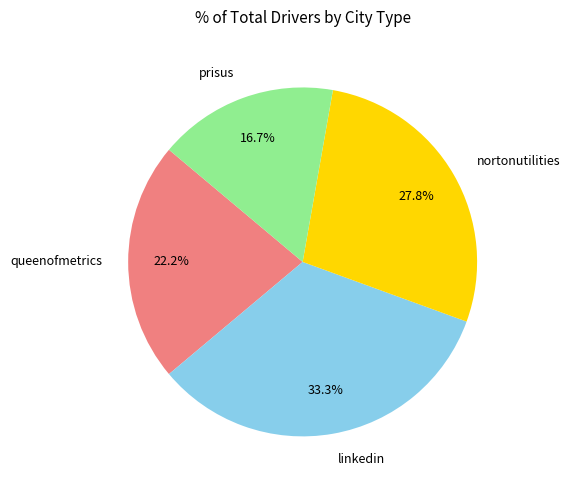

To the nearest percent, what is the average slice percentage?

25%